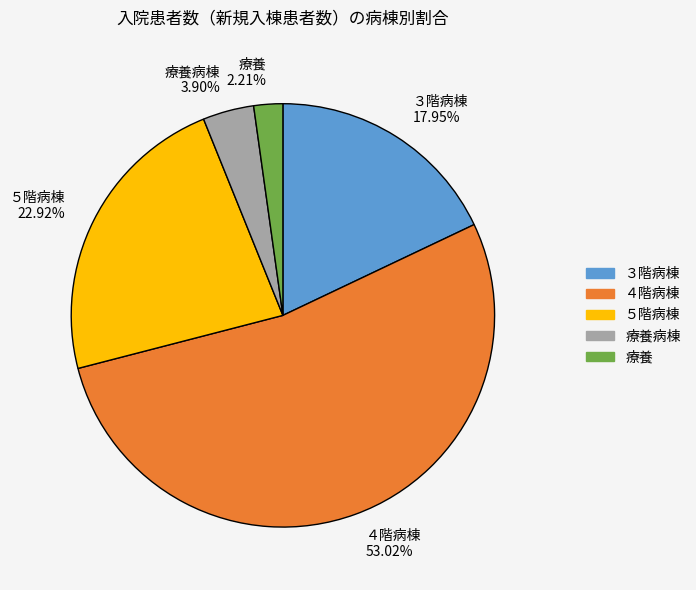

Between 療養病棟 and ４階病棟, which is larger?

４階病棟